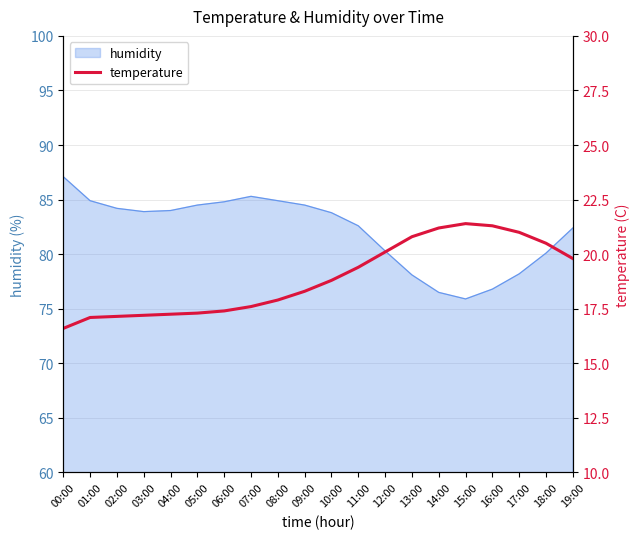

What is the greatest value displayed?

21.4